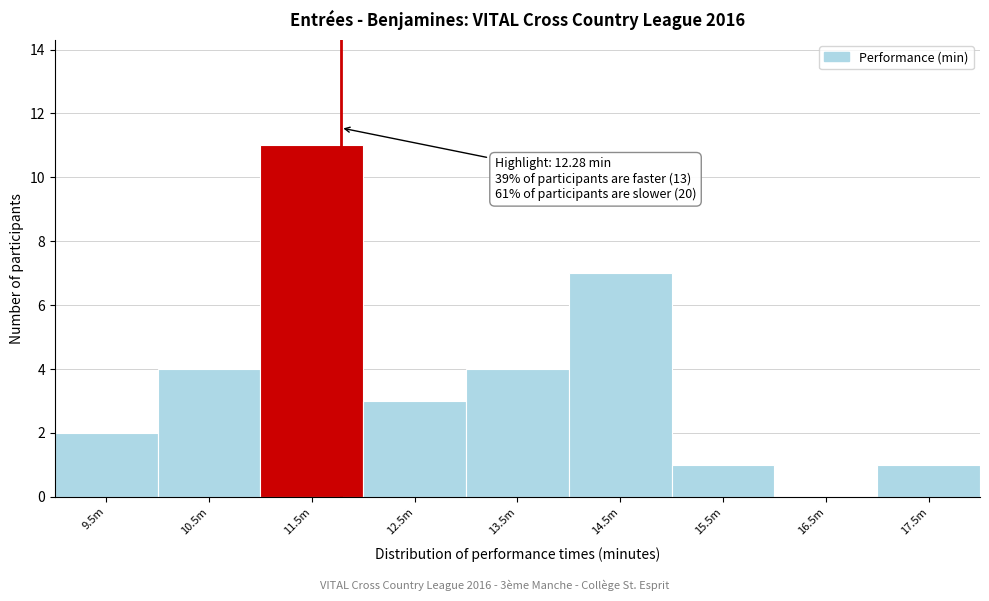

Reading left to right, extract all data points from this chart.

9.5m=2	10.5m=4	11.5m=11	12.5m=3	13.5m=4	14.5m=7	15.5m=1	16.5m=0	17.5m=1